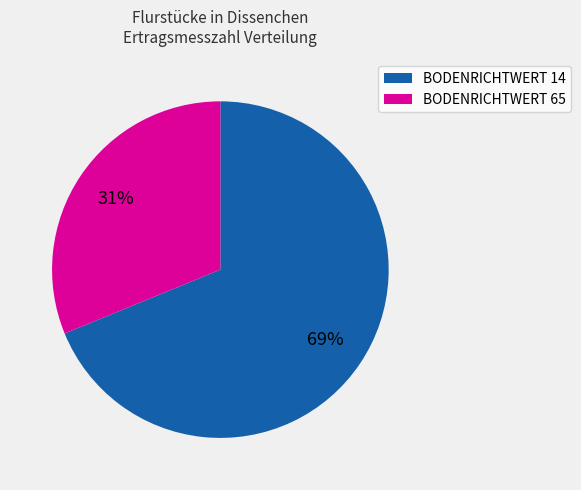

To the nearest percent, what is the difference between the largest and smallest slice percentages?

38%